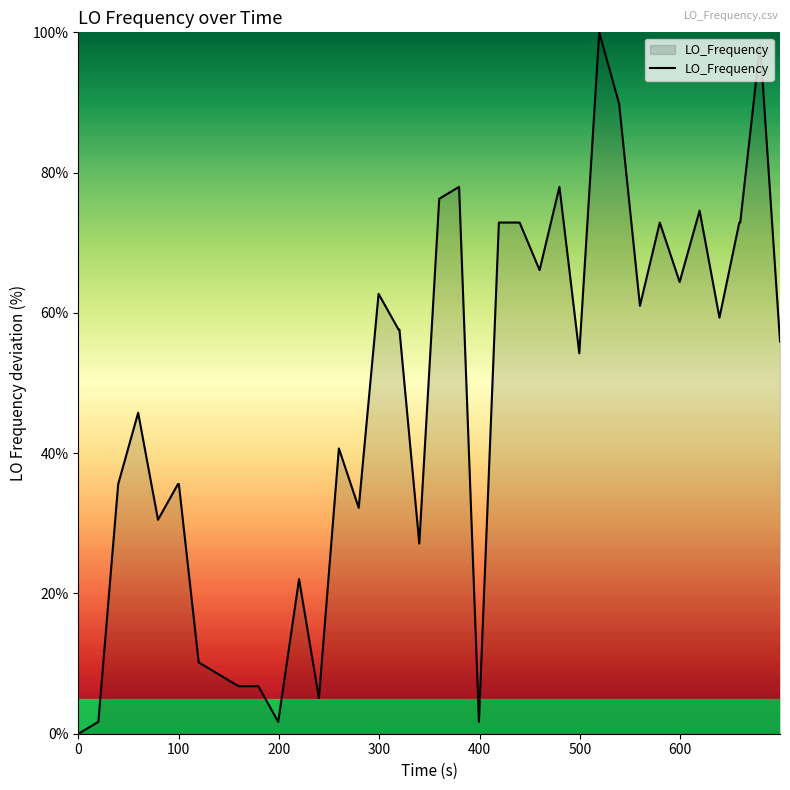

What is the greatest value displayed?

100.0